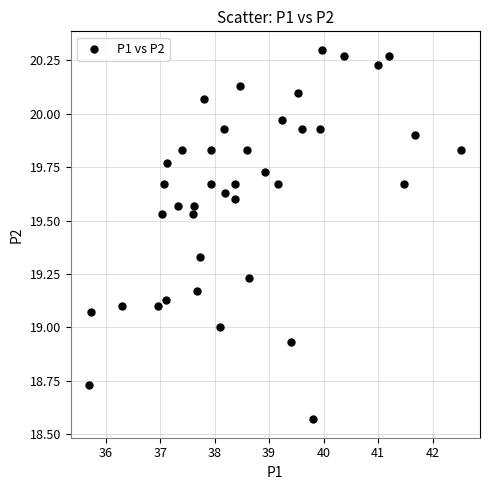

What is the range of X values (max minus min)?

6.8